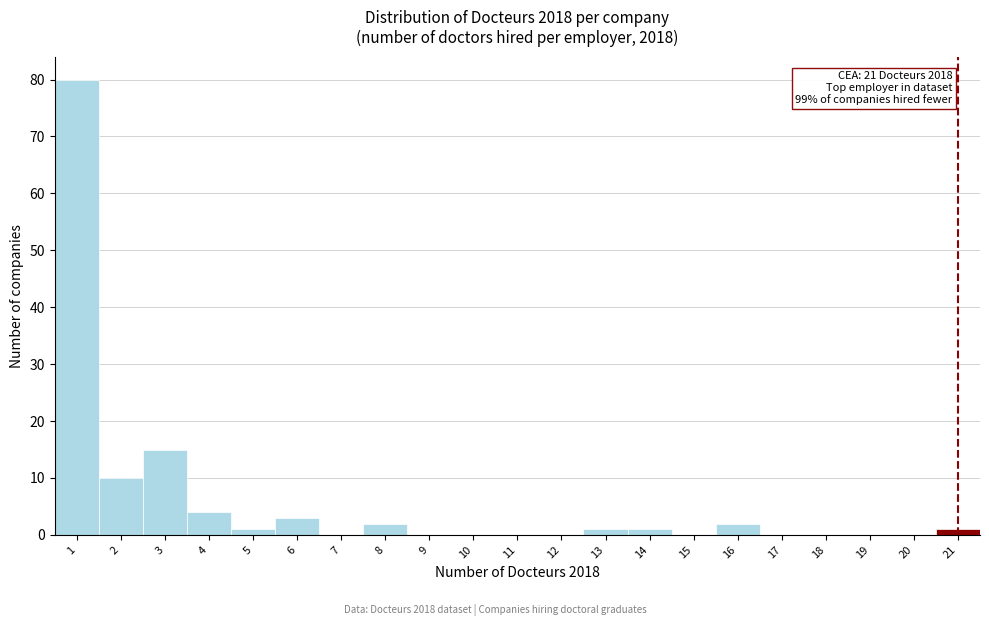

Reading left to right, transcribe all the data shown in this chart.

1=80	2=10	3=15	4=4	5=1	6=3	7=0	8=2	9=0	10=0	11=0	12=0	13=1	14=1	15=0	16=2	17=0	18=0	19=0	20=0	21=1